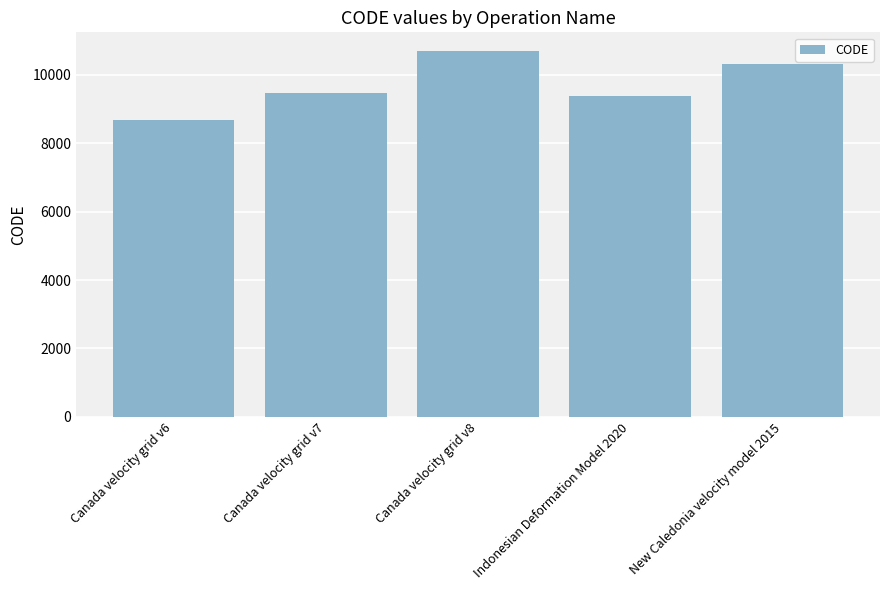

How many bars are there in total?

5